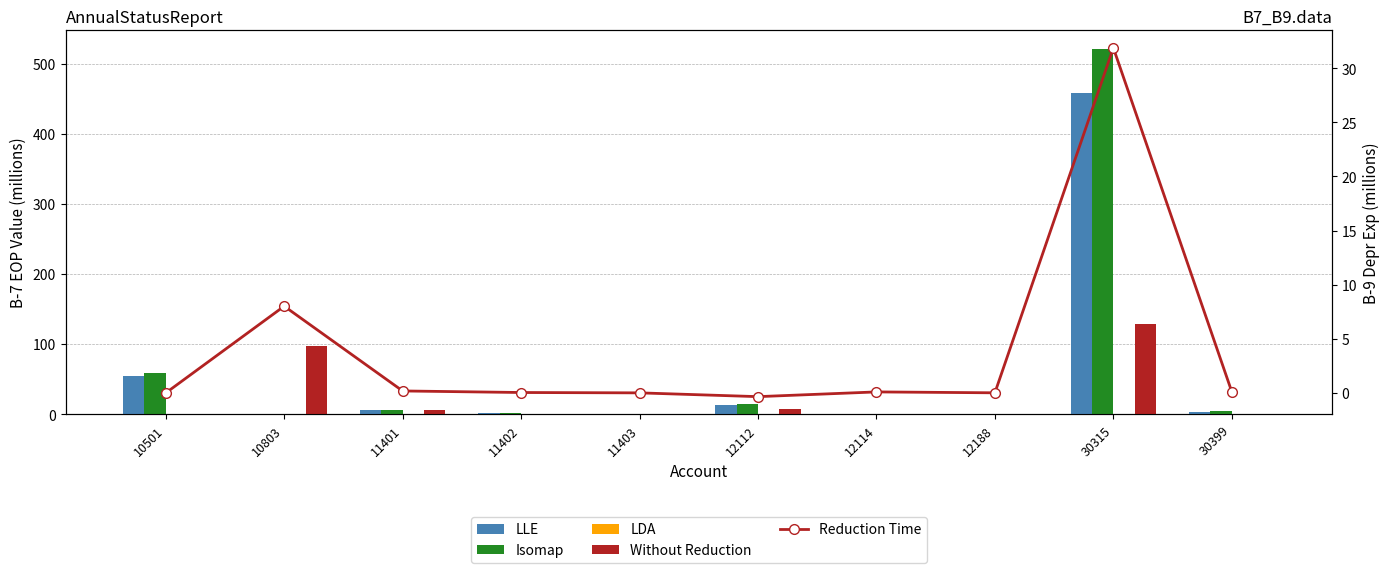

Rank the series at 10803 from lowest to highest value.

LLE, Isomap, LDA, Reduction Time, Without Reduction